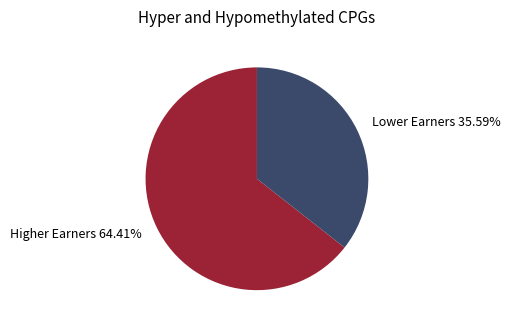

What is the ratio of the value at Lower Earners 35.59% to the value at Higher Earners 64.41%?

0.6